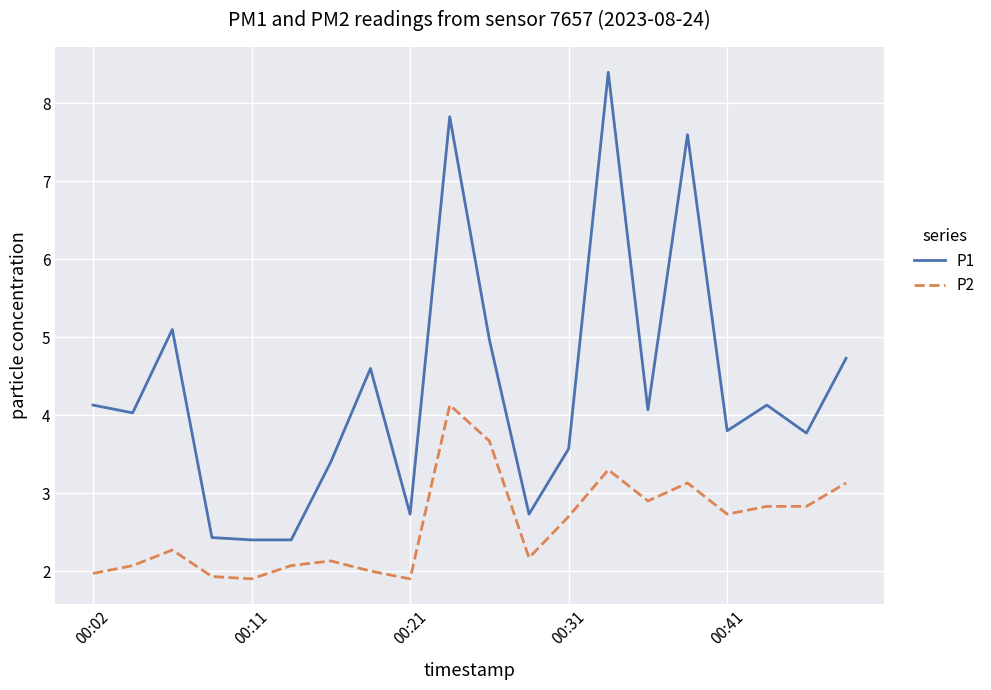

What is the difference between the maximum and minimum values in the P2 series?

2.2